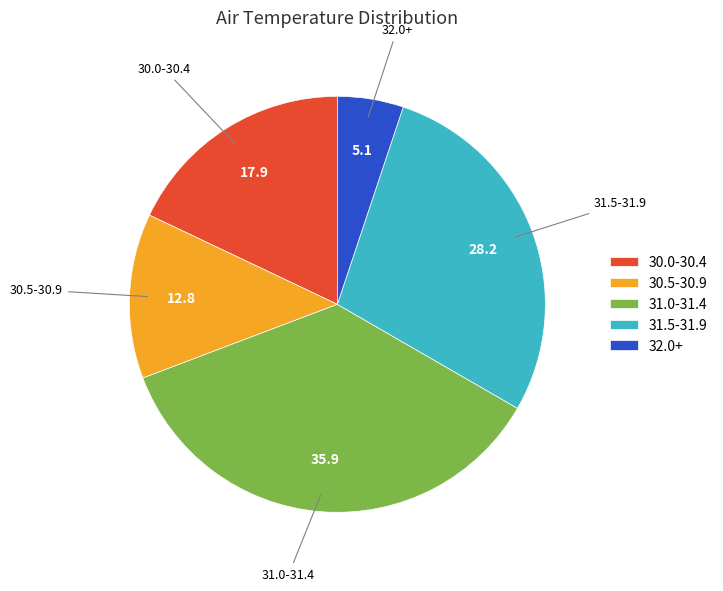

How many slices are in this pie chart?

5